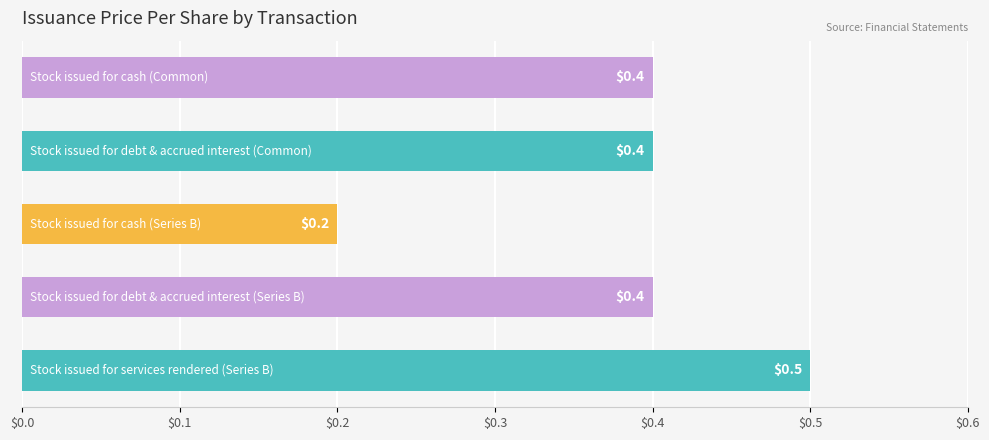

What is the smallest value displayed?

0.2